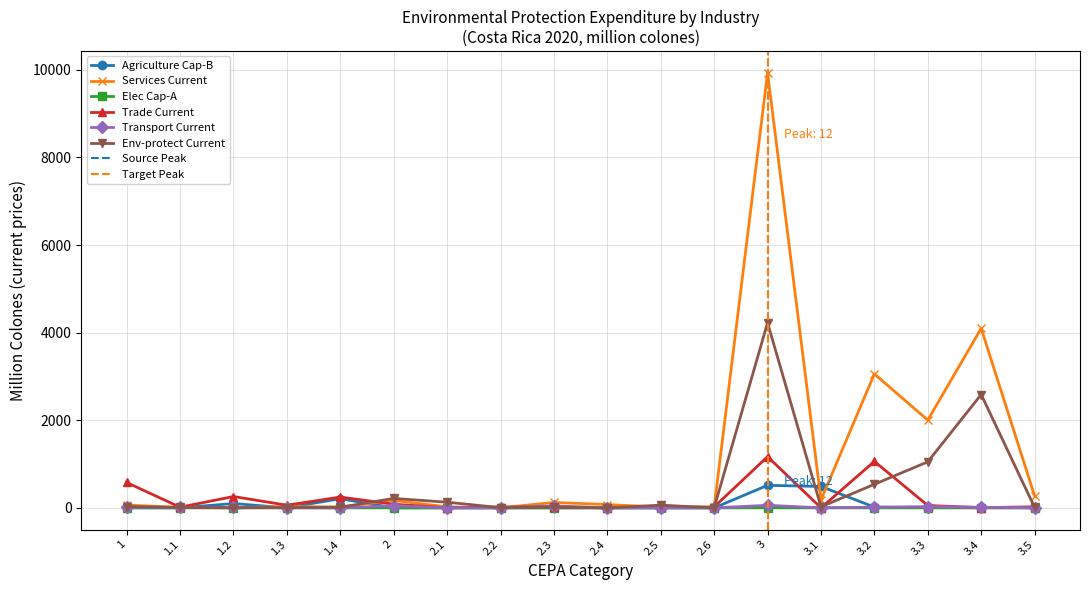

How many categories are shown in the chart?

18